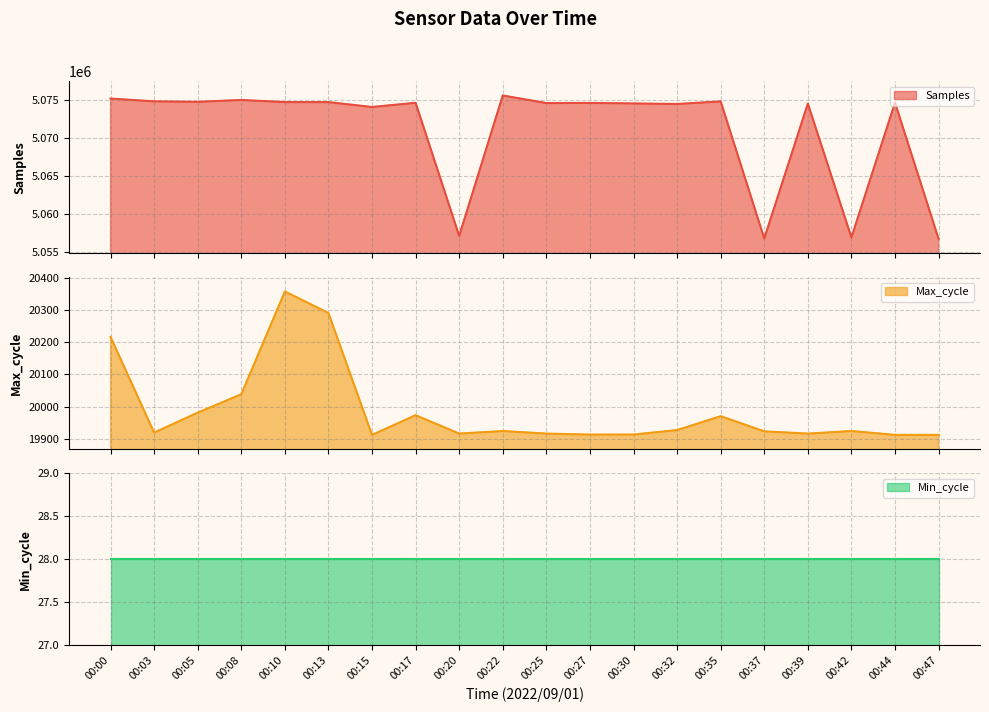

True or false: Max_cycle has more than 0 points higher than both neighbors.

True